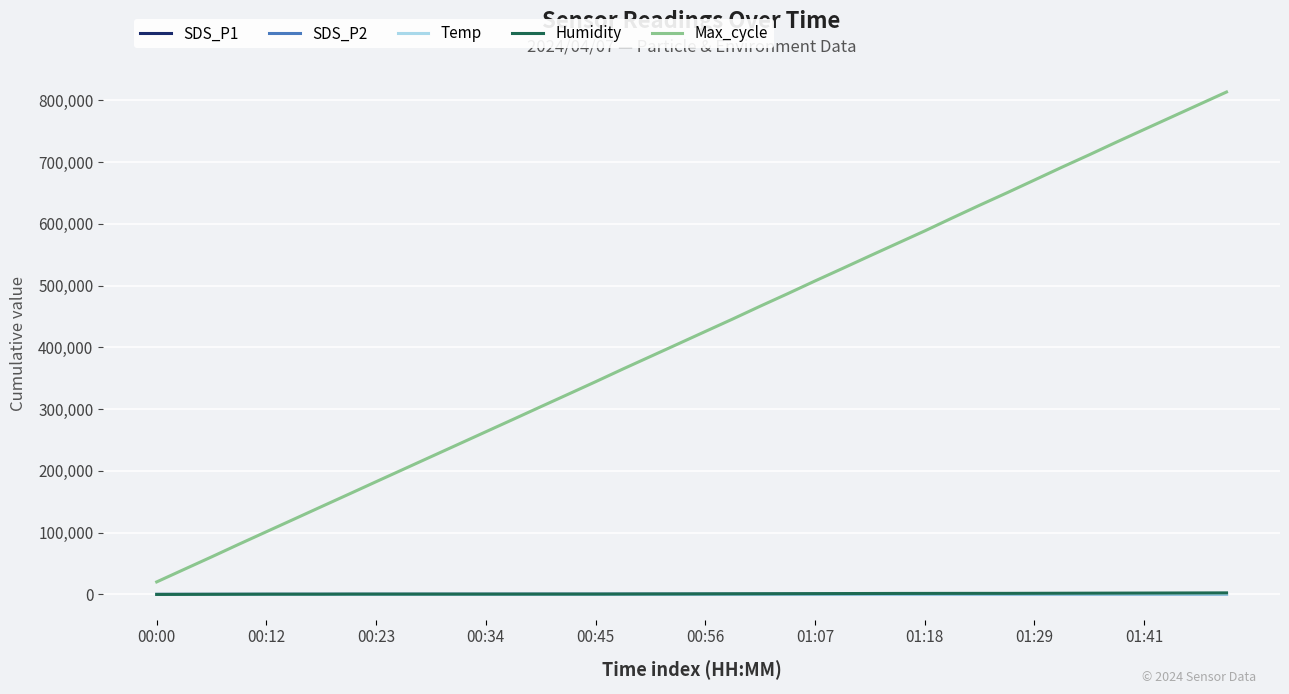

What is the maximum value shown in the chart?

813591.0